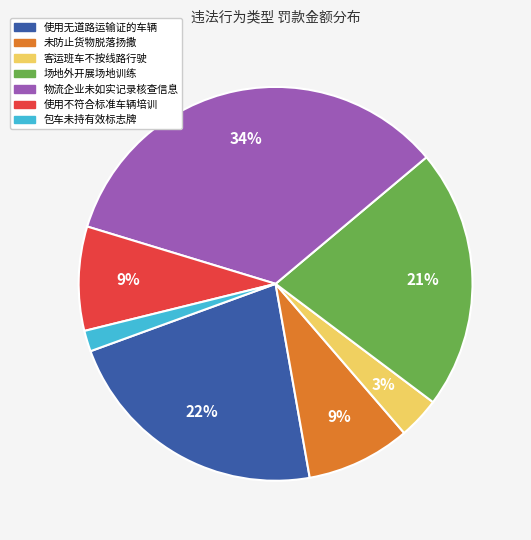

Is there a majority slice in this chart?

No